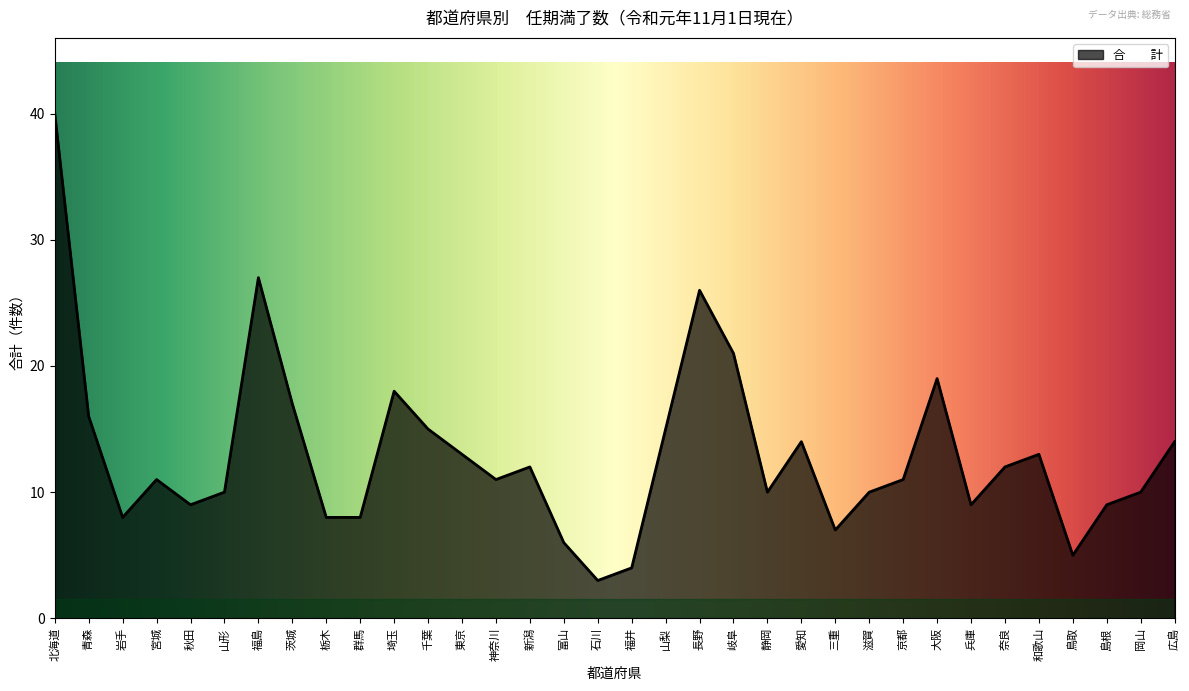

What is the approximate value at 宮城, to the nearest 10?

10